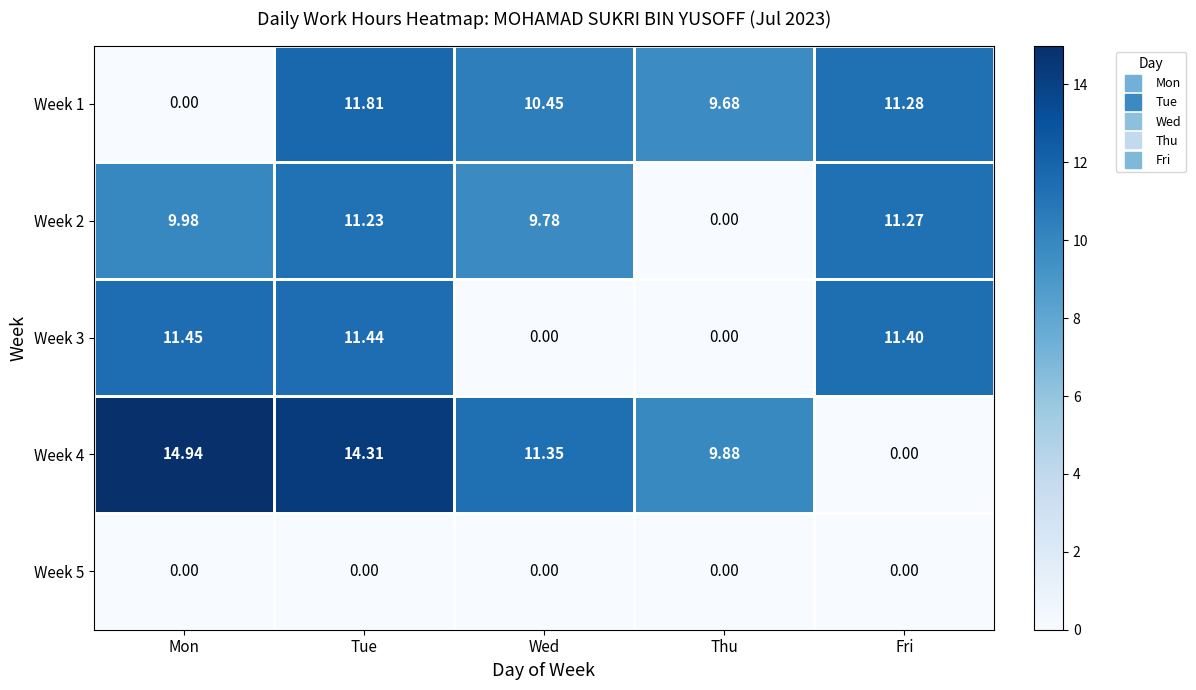

At which category is the sum across all series the highest?

Tue